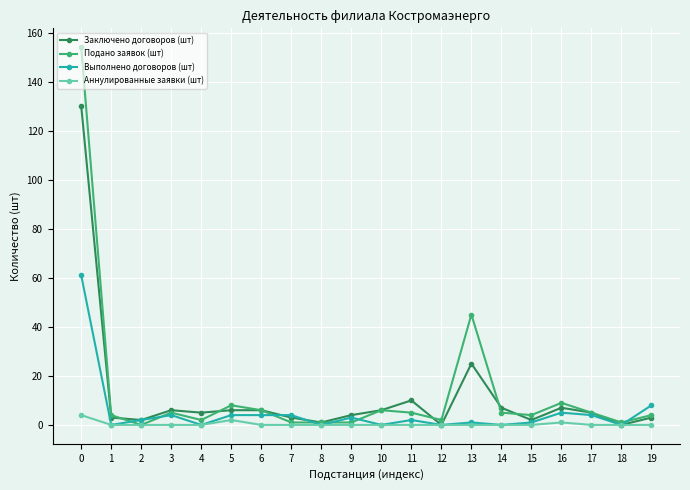

True or false: Выполнено договоров (шт) has more than 2 points higher than both neighbors.

True